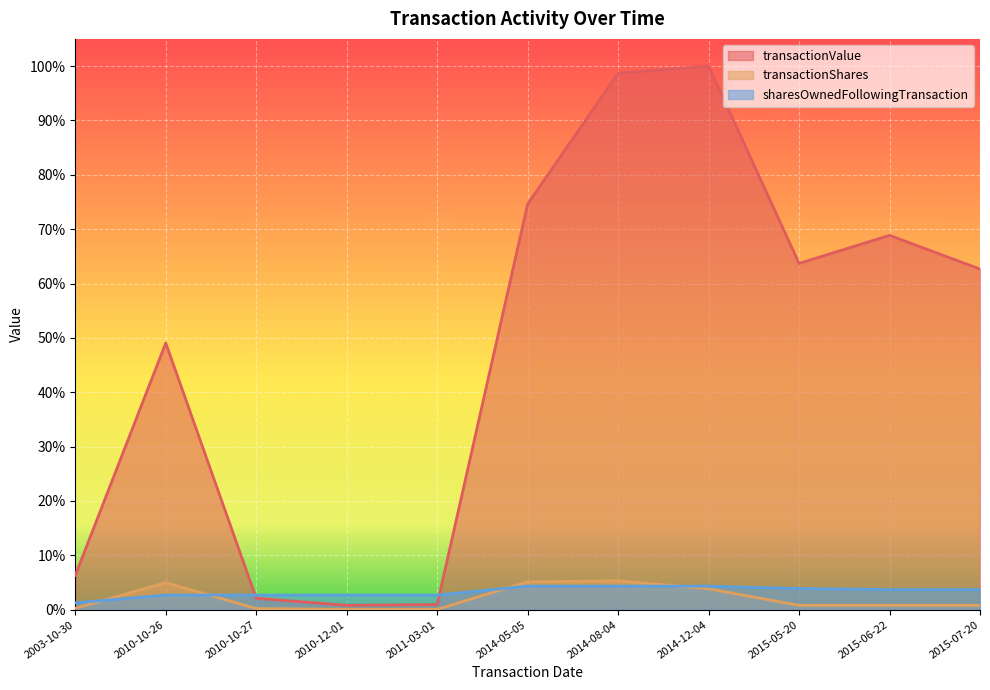

Reading right to left, list all the values displayed in this chart.

transactionValue: 2015-07-20=0.6	2015-06-22=0.7	2015-05-20=0.6	2014-12-04=1.0	2014-08-04=1.0	2014-05-05=0.7	2011-03-01=0.0	2010-12-01=0.0	2010-10-27=0.0	2010-10-26=0.5	2003-10-30=0.1
transactionShares: 2015-07-20=0.0	2015-06-22=0.0	2015-05-20=0.0	2014-12-04=0.0	2014-08-04=0.1	2014-05-05=0.1	2011-03-01=0.0	2010-12-01=0.0	2010-10-27=0.0	2010-10-26=0.0	2003-10-30=0.0
sharesOwnedFollowingTransaction: 2015-07-20=0.0	2015-06-22=0.0	2015-05-20=0.0	2014-12-04=0.0	2014-08-04=0.0	2014-05-05=0.0	2011-03-01=0.0	2010-12-01=0.0	2010-10-27=0.0	2010-10-26=0.0	2003-10-30=0.0